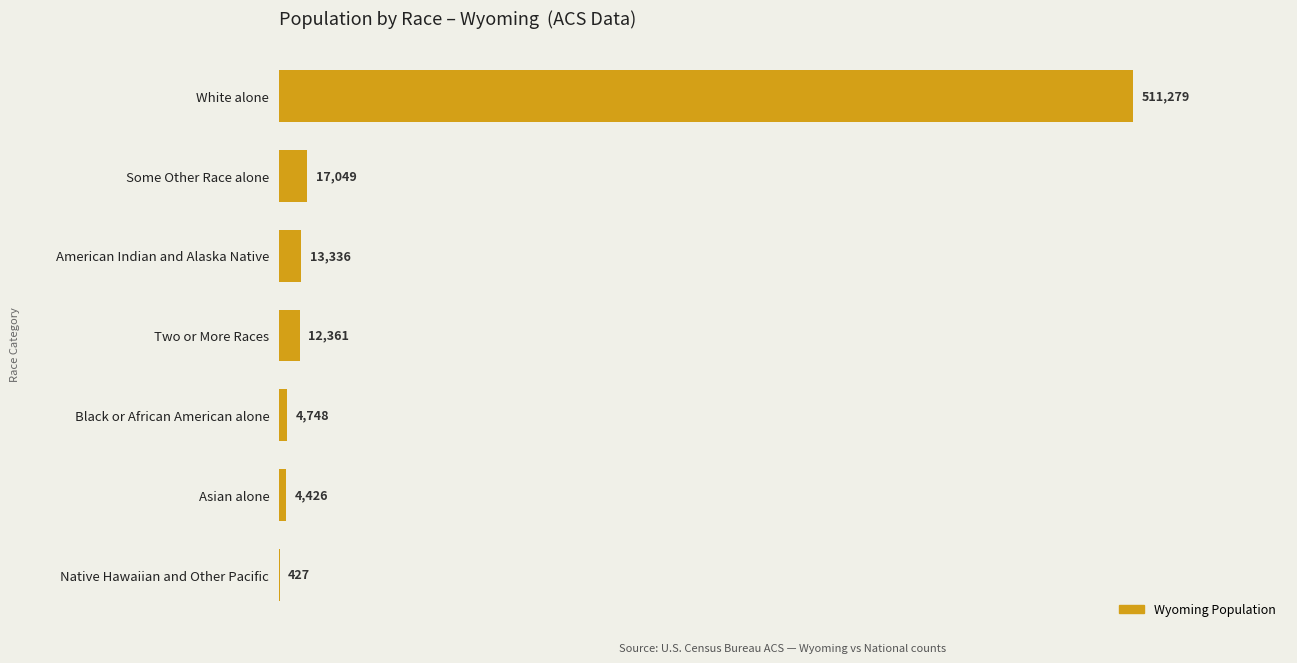

What is the sum of the values at Two or More Races and Asian alone?

16787